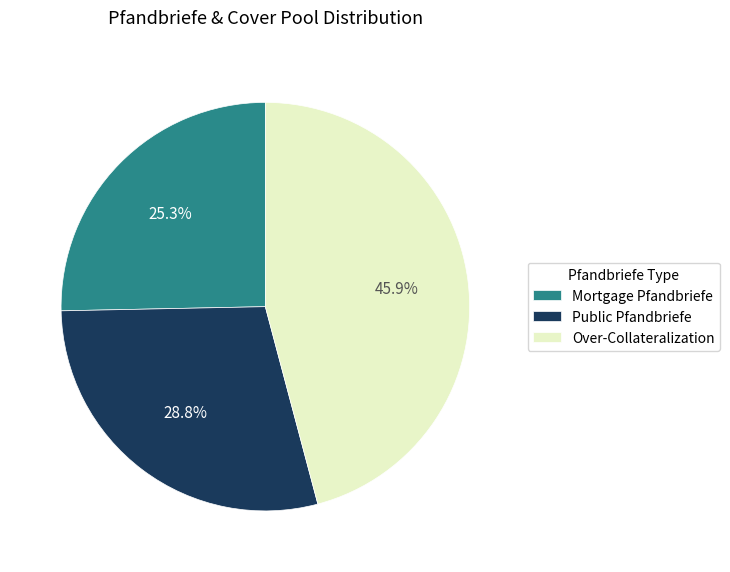

Is it true that Public Pfandbriefe is 7% of the pie?

False